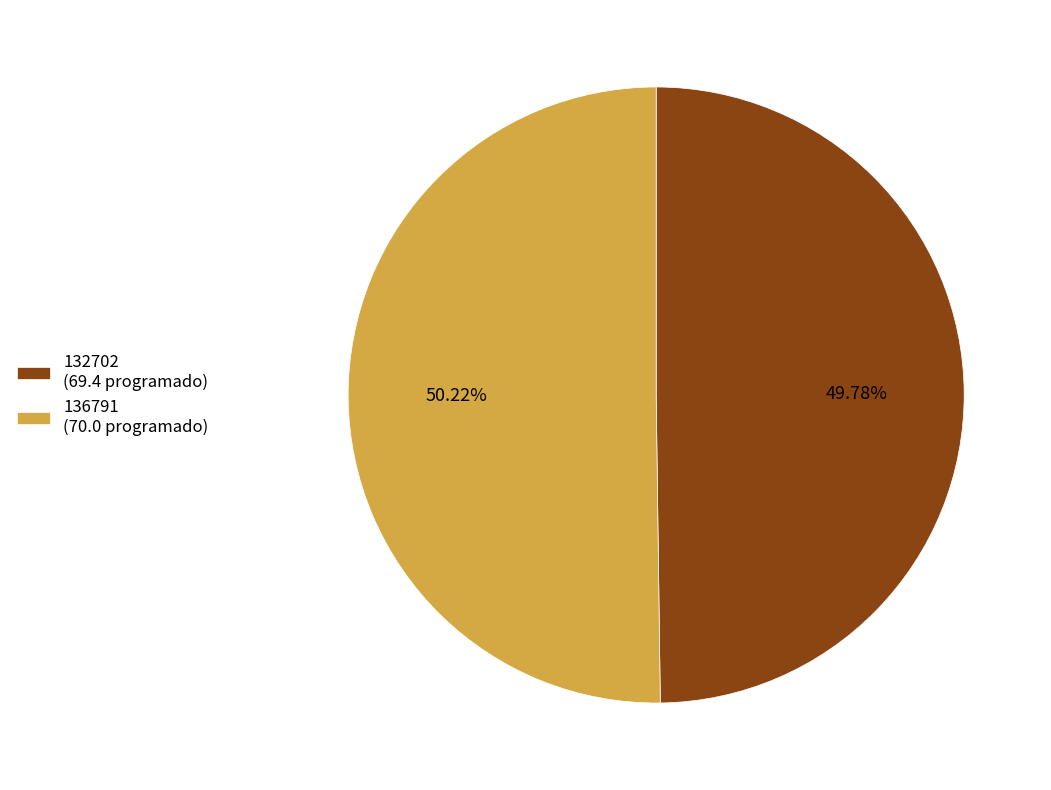

Does any single category account for the majority?

Yes